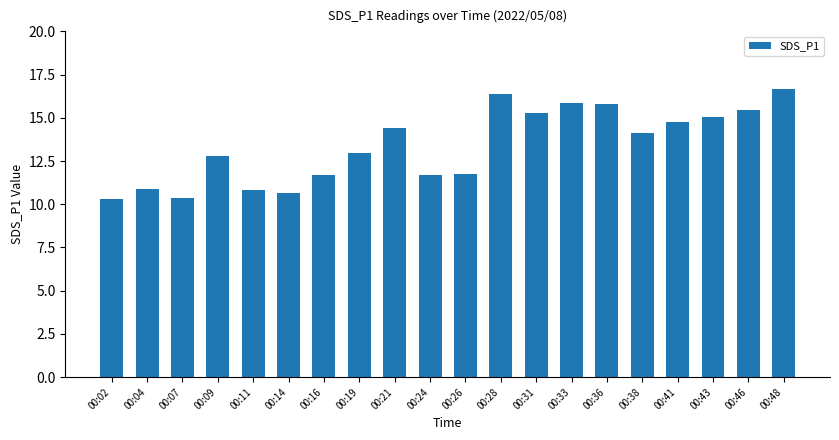

At which label does the data first exceed 14?

00:21